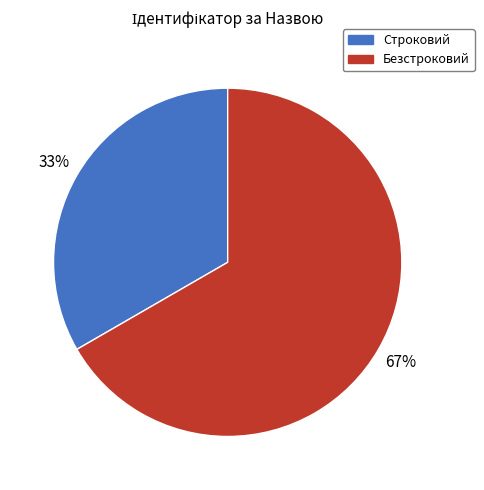

Count the number of slices in the pie.

2